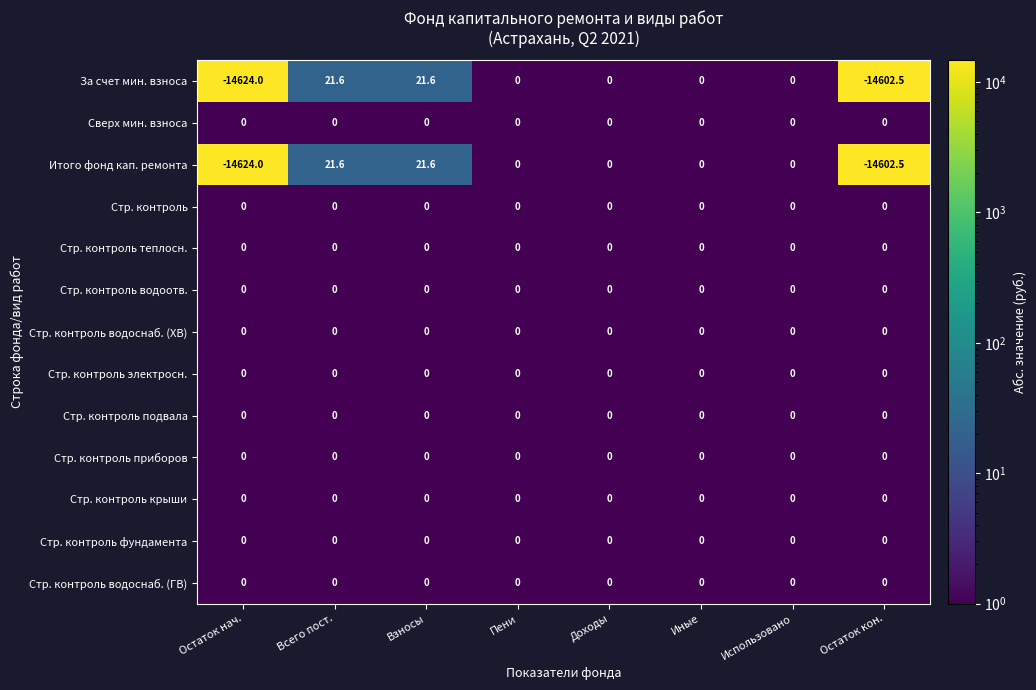

What is the difference between the За счет мин. взноса values at Остаток нач. and Иные?

14624.0